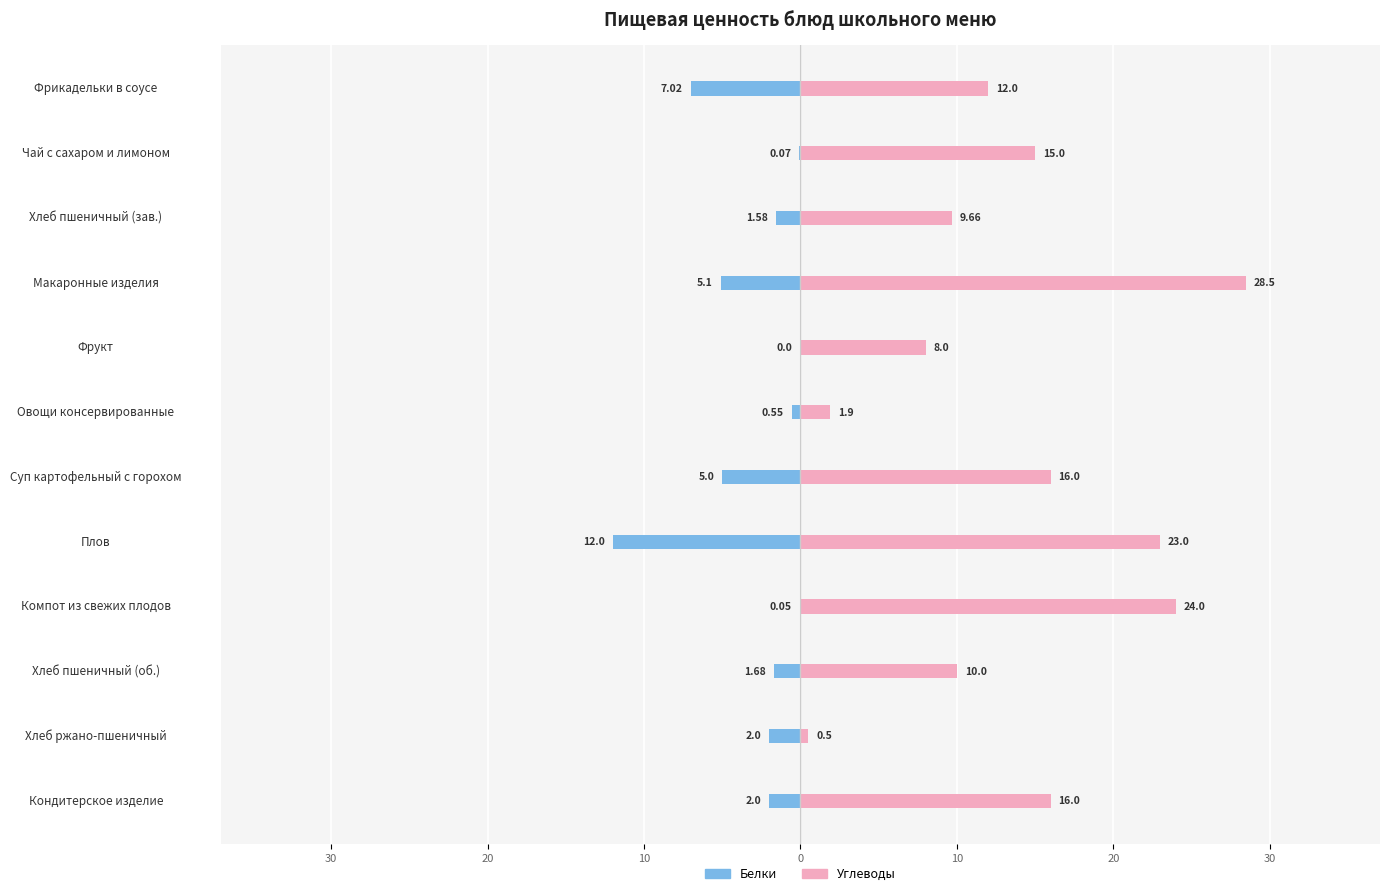

What is the average value of the Углеводы series?

13.7